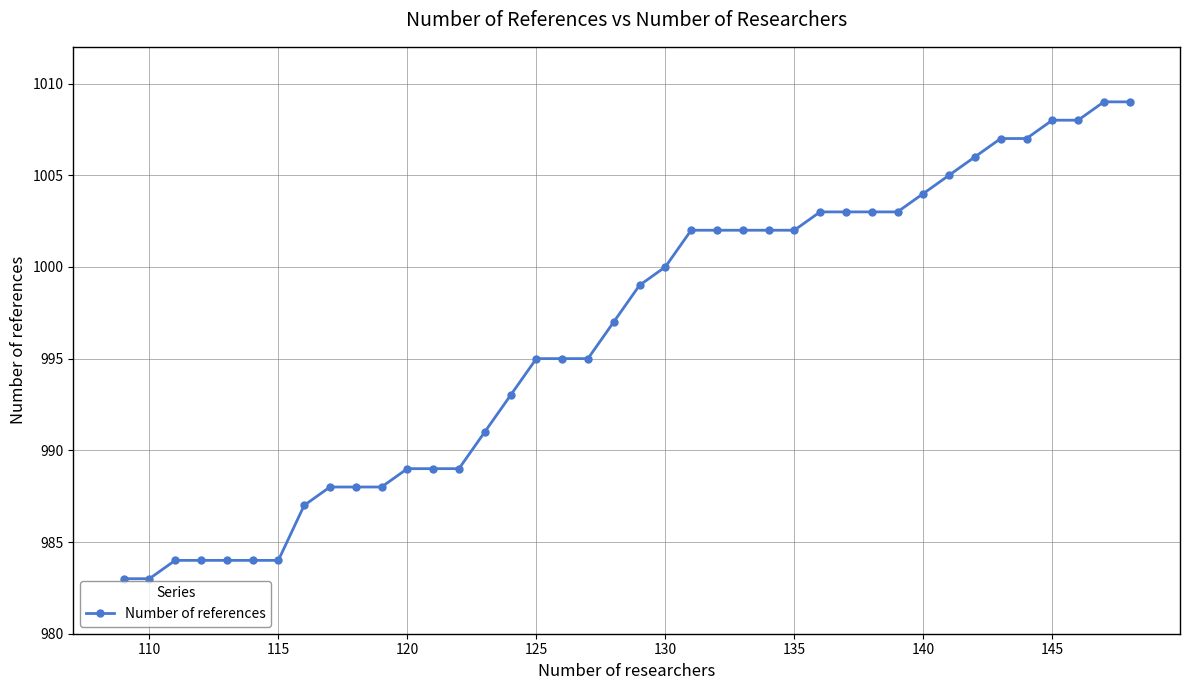

Reading left to right, list all the values displayed in this chart.

983	983	984	984	984	984	984	987	988	988	988	989	989	989	991	993	995	995	995	997	999	1000	1002	1002	1002	1002	1002	1003	1003	1003	1003	1004	1005	1006	1007	1007	1008	1008	1009	1009